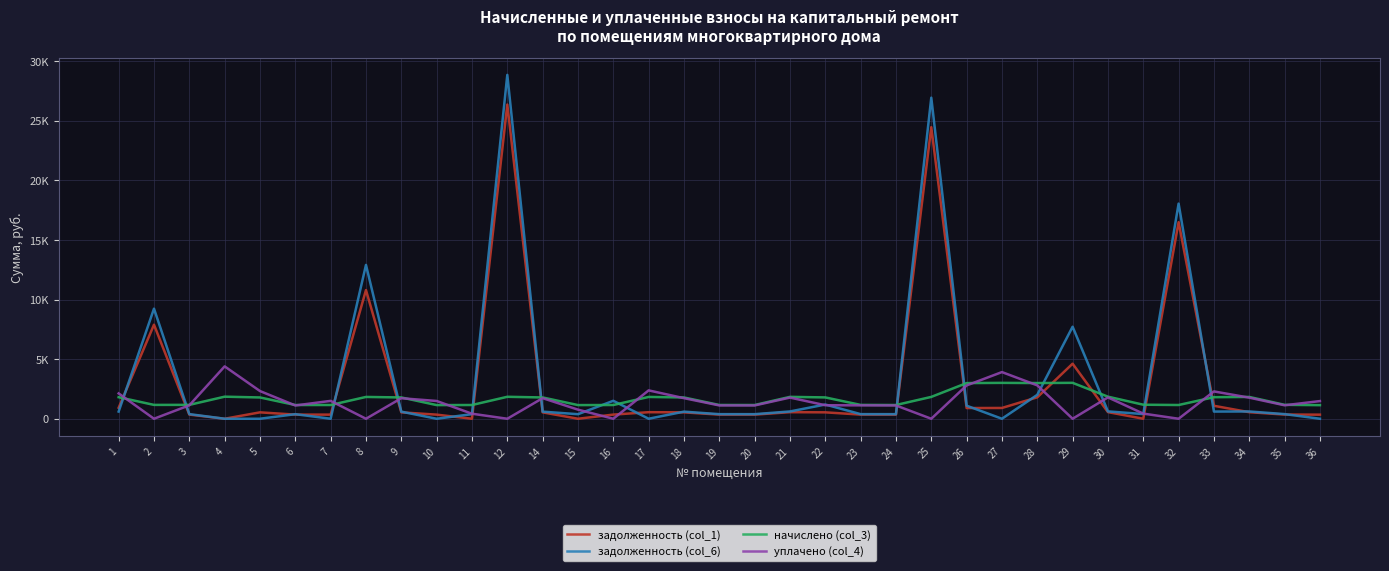

List the labels in order of уплачено (col_4) value, smallest first.

2, 8, 12, 16, 25, 29, 32, 11, 31, 15, 6, 20, 24, 19, 23, 3, 35, 22, 36, 10, 7, 9, 14, 18, 34, 21, 30, 1, 33, 5, 17, 26, 28, 27, 4